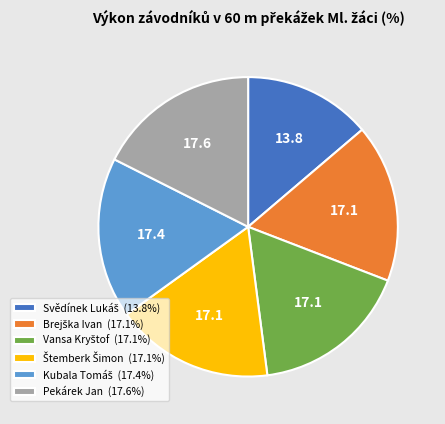

Is there a majority slice in this chart?

No